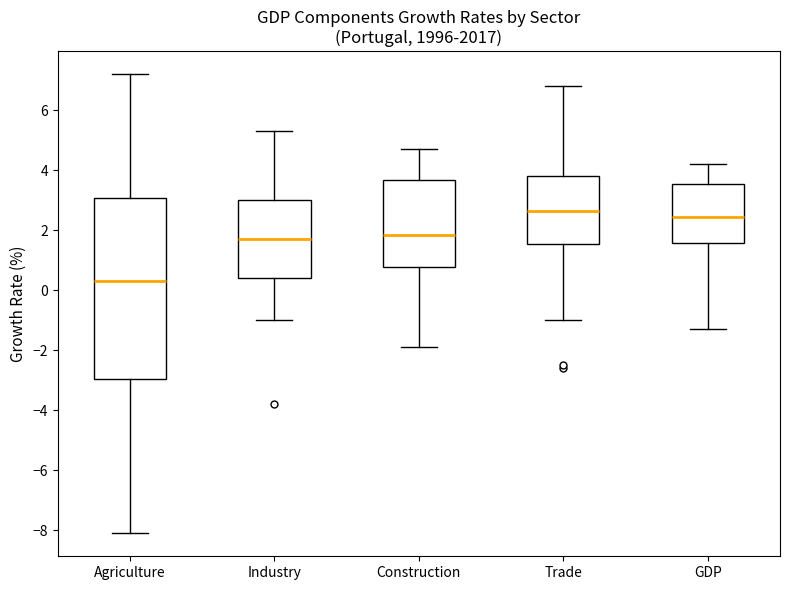

Reading left to right, read every box against the y-axis: the position of its median line, the range the box covers, and the ends of its whiskers. The values are not printed on the chart, so give them approximately, as read against the axis.

Agriculture: median 0.4, box -3.0 to 3.0, whiskers -8.0 to 7.2
Industry: median 1.8, box 0.4 to 3.0, whiskers -1.0 to 5.4
Construction: median 1.8, box 0.8 to 3.6, whiskers -1.8 to 4.8
Trade: median 2.6, box 1.6 to 3.8, whiskers -1.0 to 6.8
GDP: median 2.4, box 1.6 to 3.6, whiskers -1.2 to 4.2